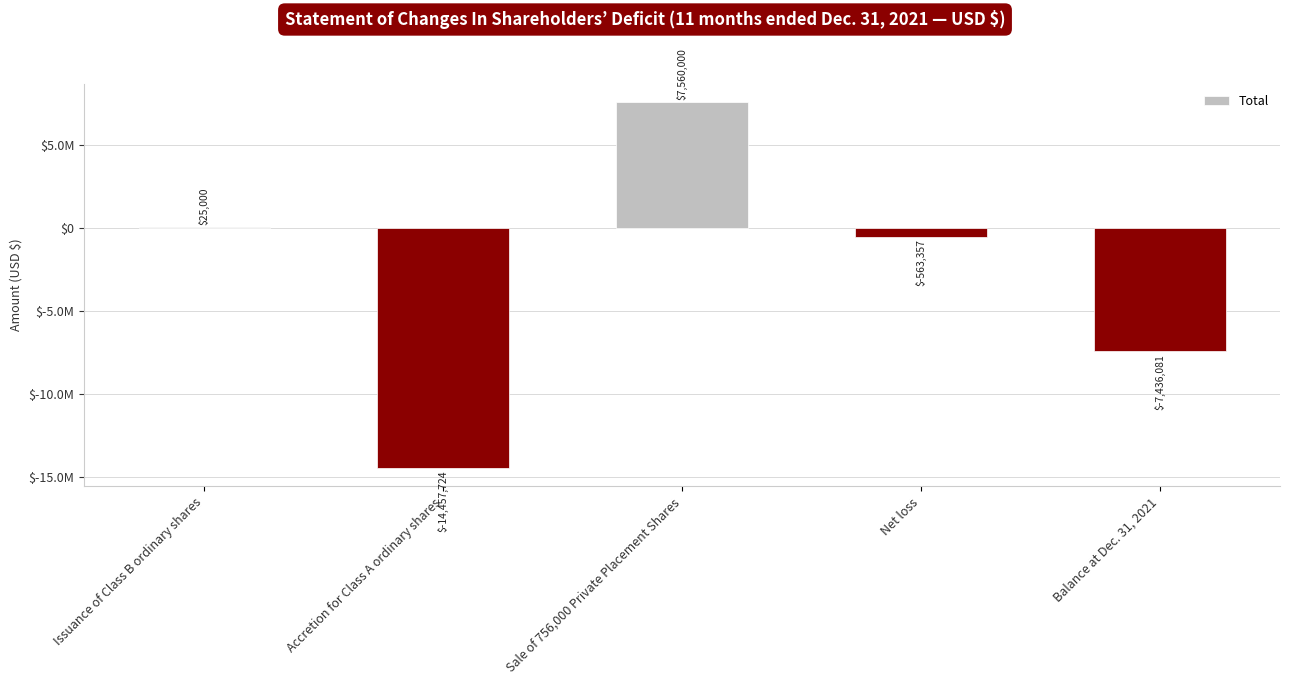

Rank the categories by value from lowest to highest.

Accretion for Class A ordinary shares, Balance at Dec. 31, 2021, Net loss, Issuance of Class B ordinary shares, Sale of 756,000 Private Placement Shares